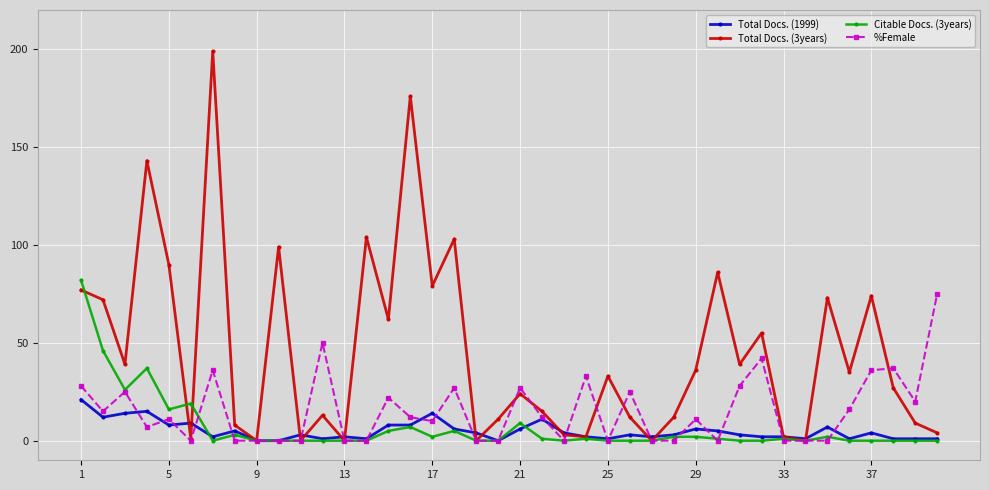

True or false: Total Docs. (3years) and Citable Docs. (3years) cross at least once.

True